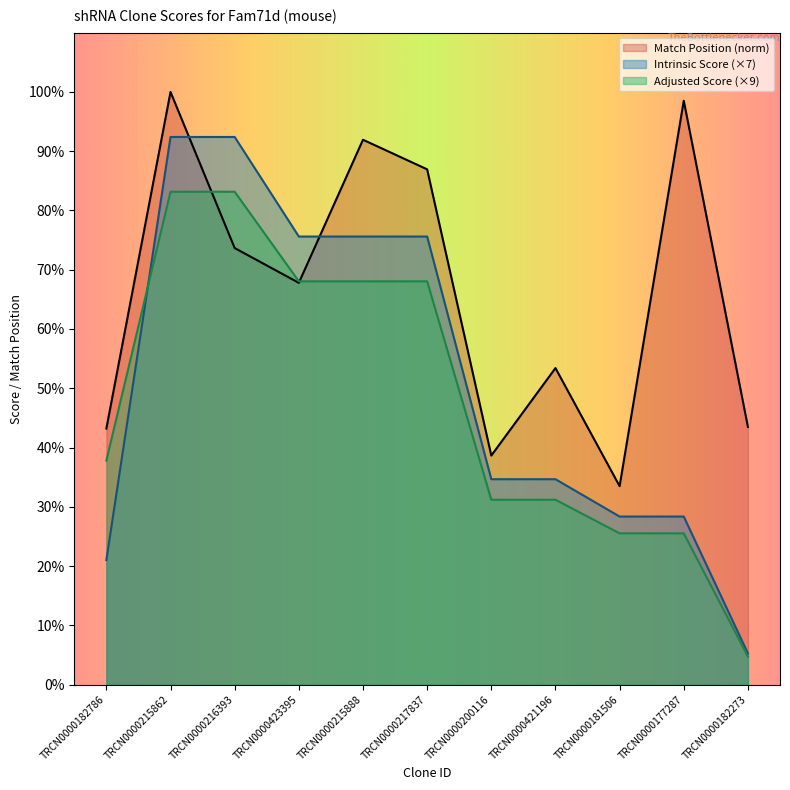

The Adjusted Score series shows 44.7 at TRCN0000421196. True or false?

False